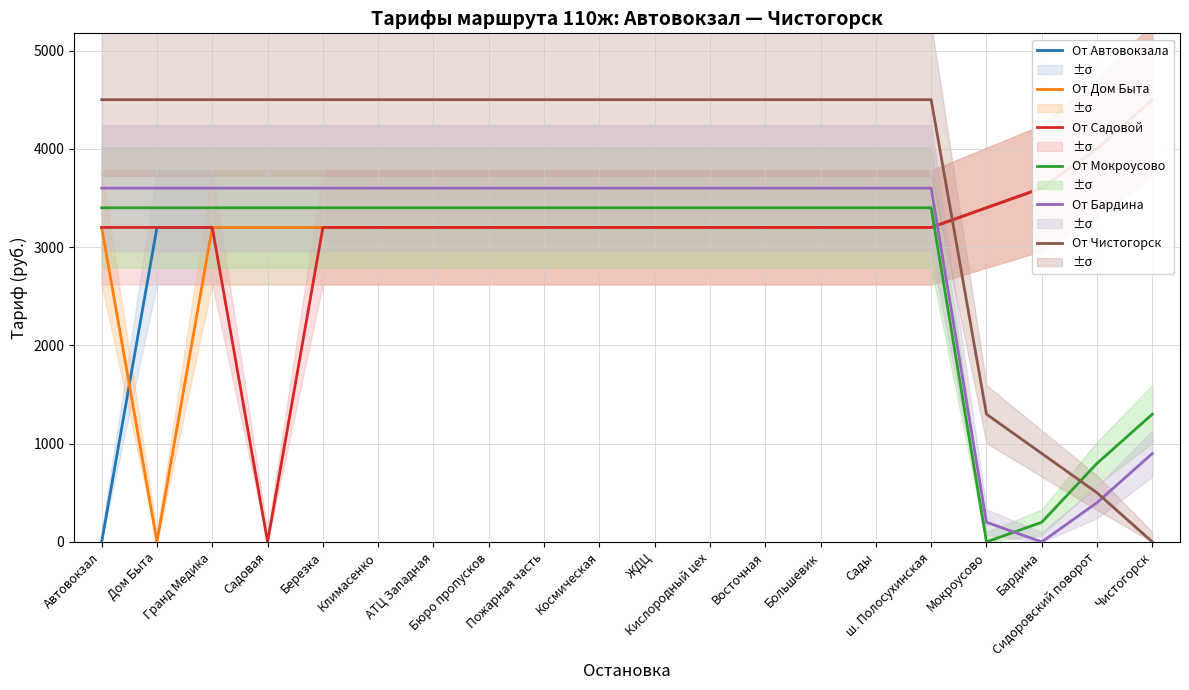

How many positive values does the От Дом Быта series have?

19